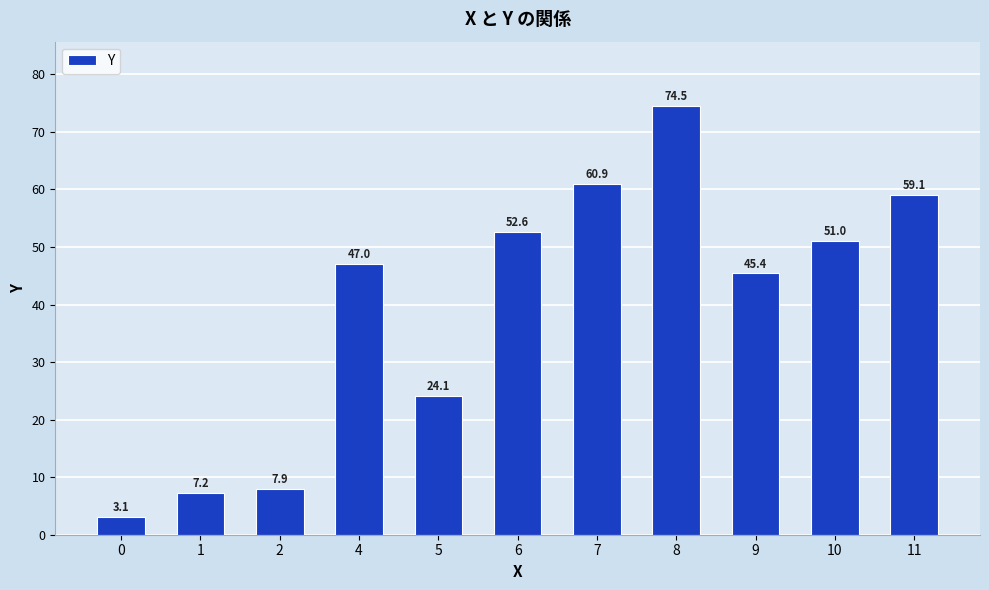

Where is the data nearest to the value 38?

9